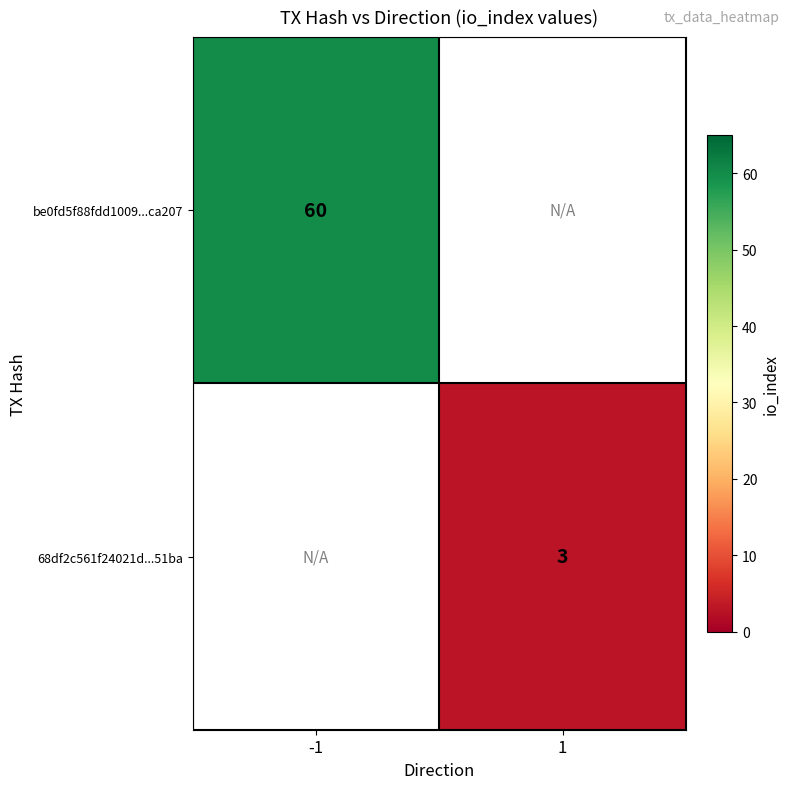

True or false: be0fd5f88fdd1009...ca207 has a value of 60 at -1.

True